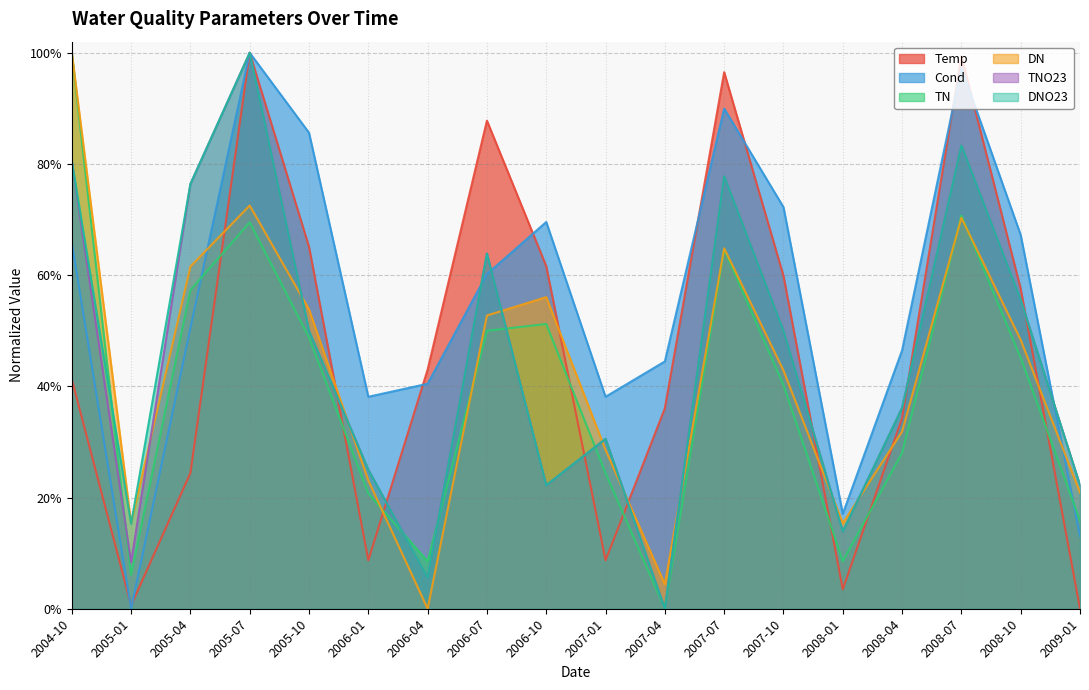

Which series has the largest total across all categories?

Cond